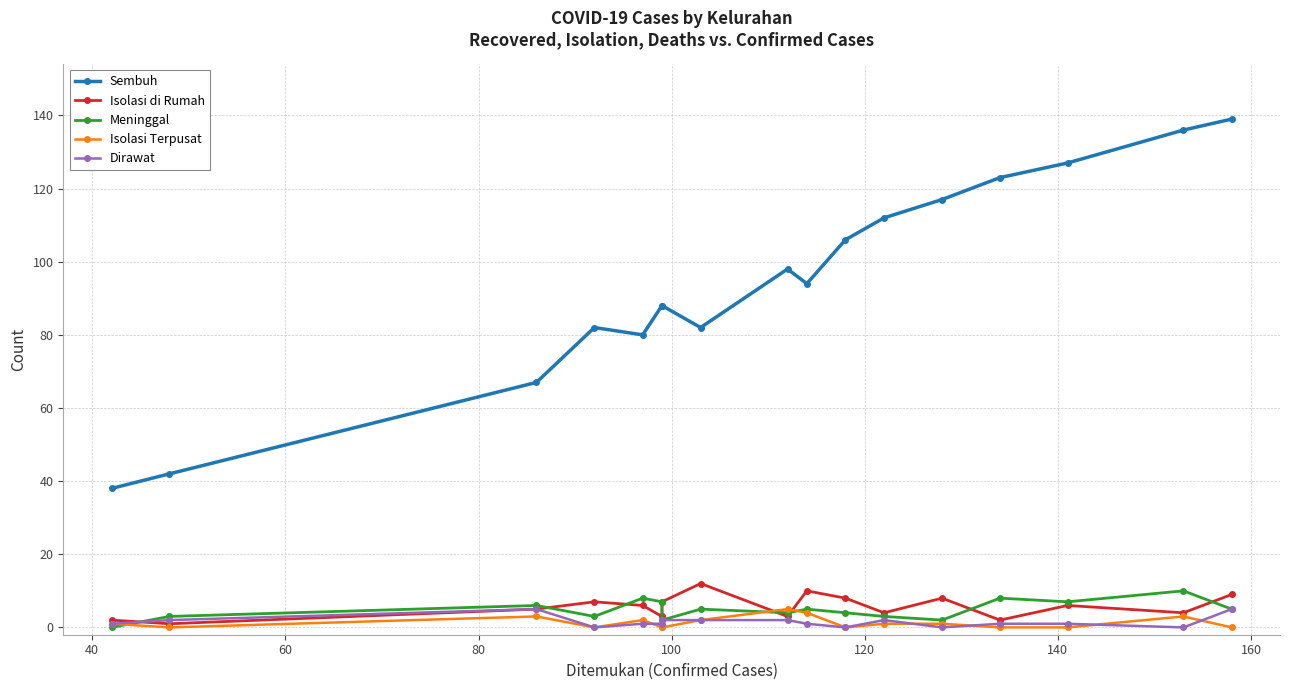

True or false: Sembuh and Isolasi di Rumah cross at least once.

False